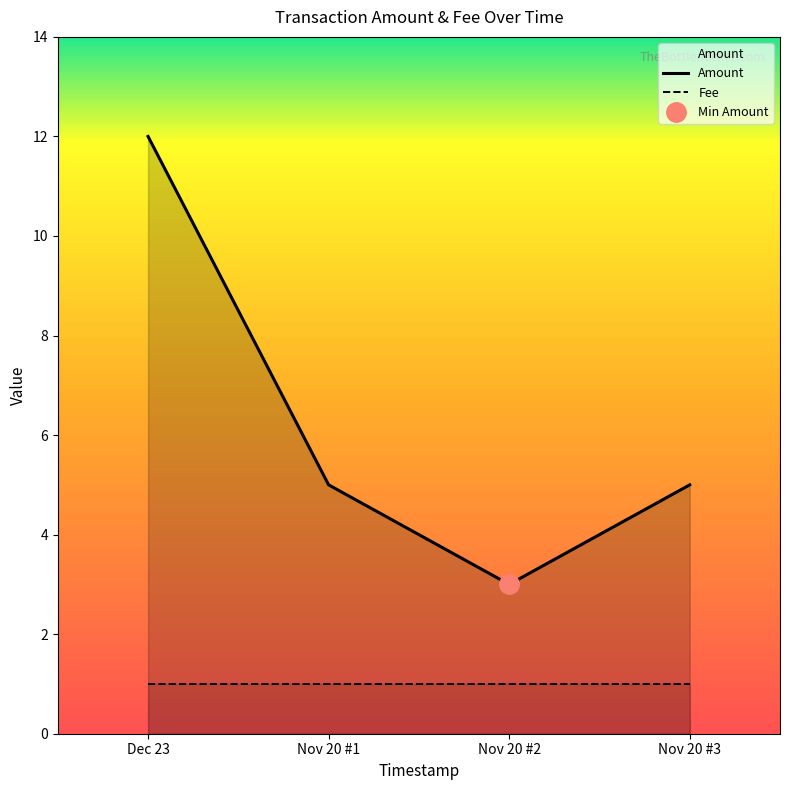

Which category has the lowest value in the Amount series?

Nov 20 #2